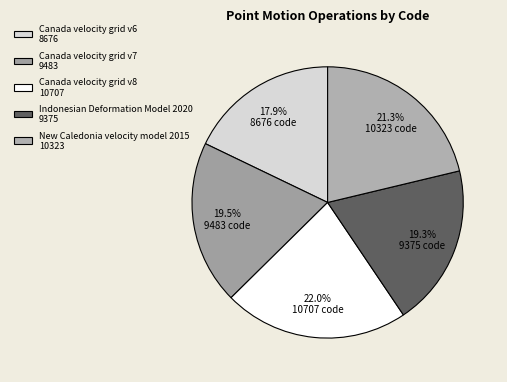

How many segments does this pie chart have?

5